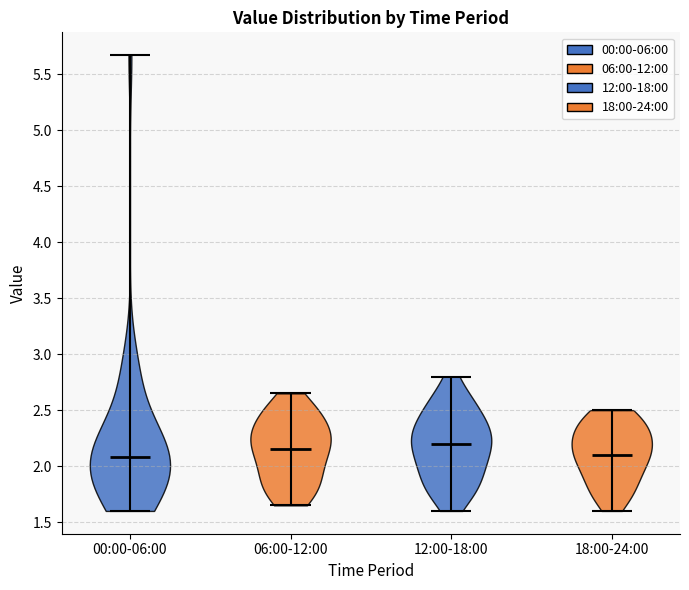

Reading left to right, read every violin against the y-axis: where its median line is, and the lowest and highest points it reaches. The values are not printed on the chart, so give them approximately, as read against the axis.

00:00-06:00: median line 2.10, lowest point 1.60, highest point 5.65
06:00-12:00: median line 2.15, lowest point 1.65, highest point 2.65
12:00-18:00: median line 2.20, lowest point 1.60, highest point 2.80
18:00-24:00: median line 2.10, lowest point 1.60, highest point 2.50